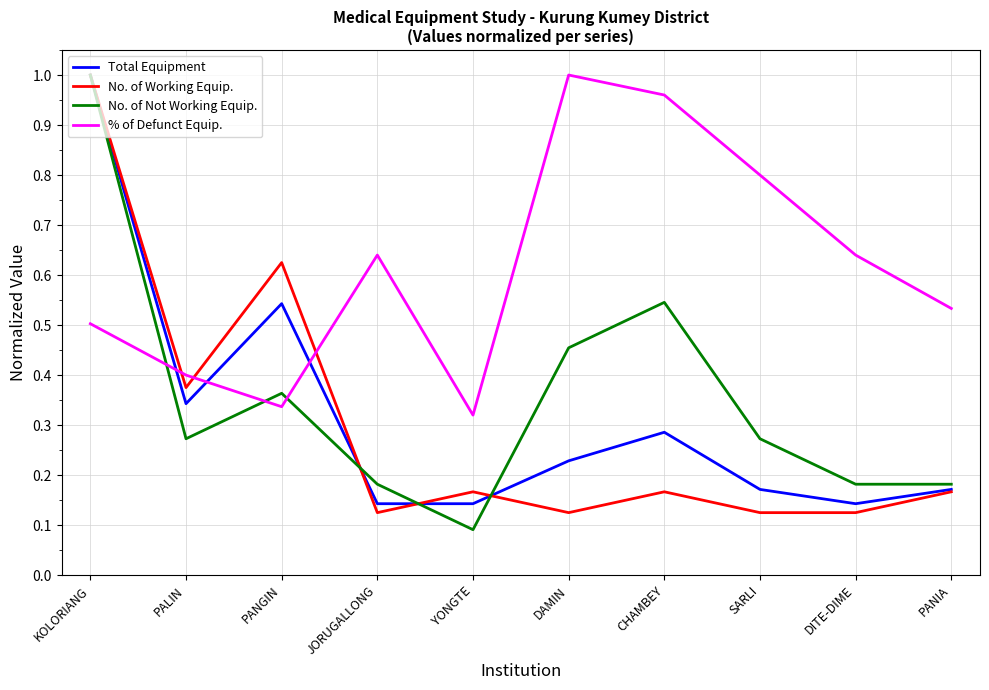

What position from the right is CHAMBEY?

4